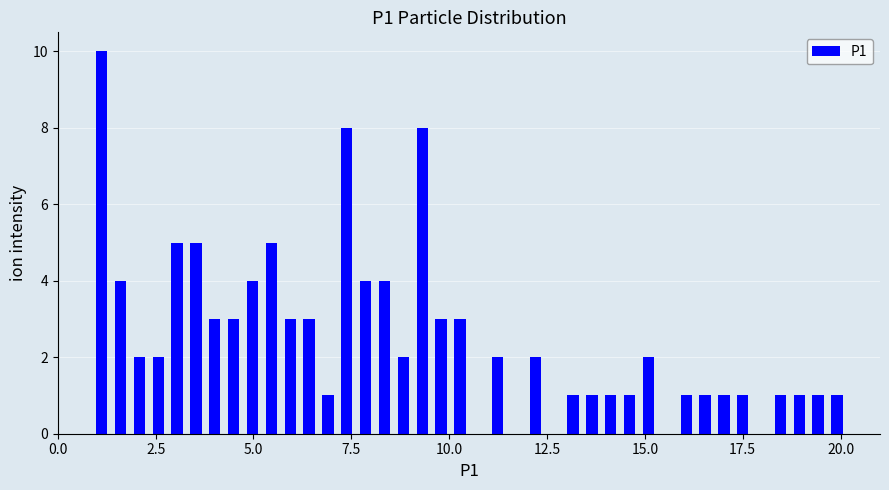

Around what value on the x-axis is the tallest bar? Give the approximate position of its centre, as read against the axis.

1.0